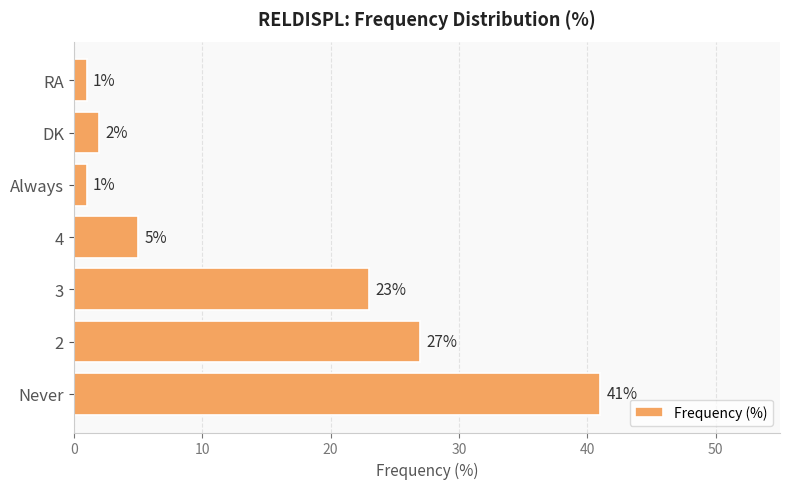

What is the difference between the values at Never and 2?

14